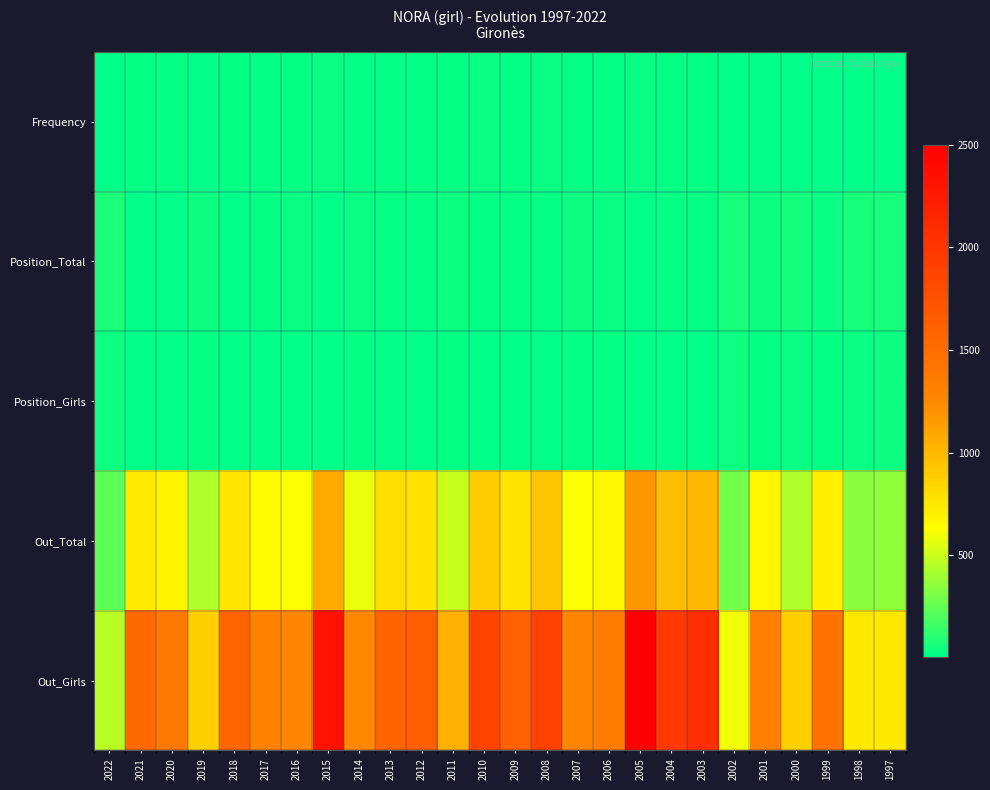

Reading left to right, list all the values displayed in this chart.

Frequency: 2022=4	2021=13	2020=13	2019=8	2018=15	2017=13	2016=13	2015=23	2014=13	2013=17	2012=18	2011=12	2010=23	2009=20	2008=25	2007=15	2006=16	2005=26	2004=21	2003=20	2002=5	2001=11	2000=7	1999=10	1998=5	1997=5
Position_Total: 2022=72	2021=9	2020=9	2019=33	2018=10	2017=18	2016=23	2015=7	2014=30	2013=17	2012=16	2011=36	2010=12	2009=17	2008=12	2007=34	2006=27	2005=9	2004=14	2003=16	2002=70	2001=34	2000=55	1999=29	1998=64	1997=68
Position_Girls: 2022=38	2021=4	2020=3	2019=21	2018=4	2017=10	2016=11	2015=2	2014=12	2013=9	2012=8	2011=19	2010=7	2009=8	2008=4	2007=15	2006=12	2005=5	2004=8	2003=7	2002=32	2001=19	2000=28	1999=14	1998=27	1997=32
Out_Total: 2022=232	2021=736	2020=685	2019=436	2018=763	2017=646	2016=625	2015=1072	2014=584	2013=796	2012=779	2011=499	2010=893	2009=771	2008=935	2007=622	2006=675	2005=1174	2004=968	2003=1001	2002=285	2001=673	2000=438	1999=703	1998=353	1997=354
Out_Girls: 2022=454	2021=1519	2020=1380	2019=874	2018=1581	2017=1317	2016=1262	2015=2316	2014=1244	2013=1587	2012=1625	2011=1043	2010=1879	2009=1610	2008=1898	2007=1280	2006=1366	2005=2500	2004=1964	2003=2066	2002=602	2001=1327	2000=875	1999=1447	1998=747	1997=747